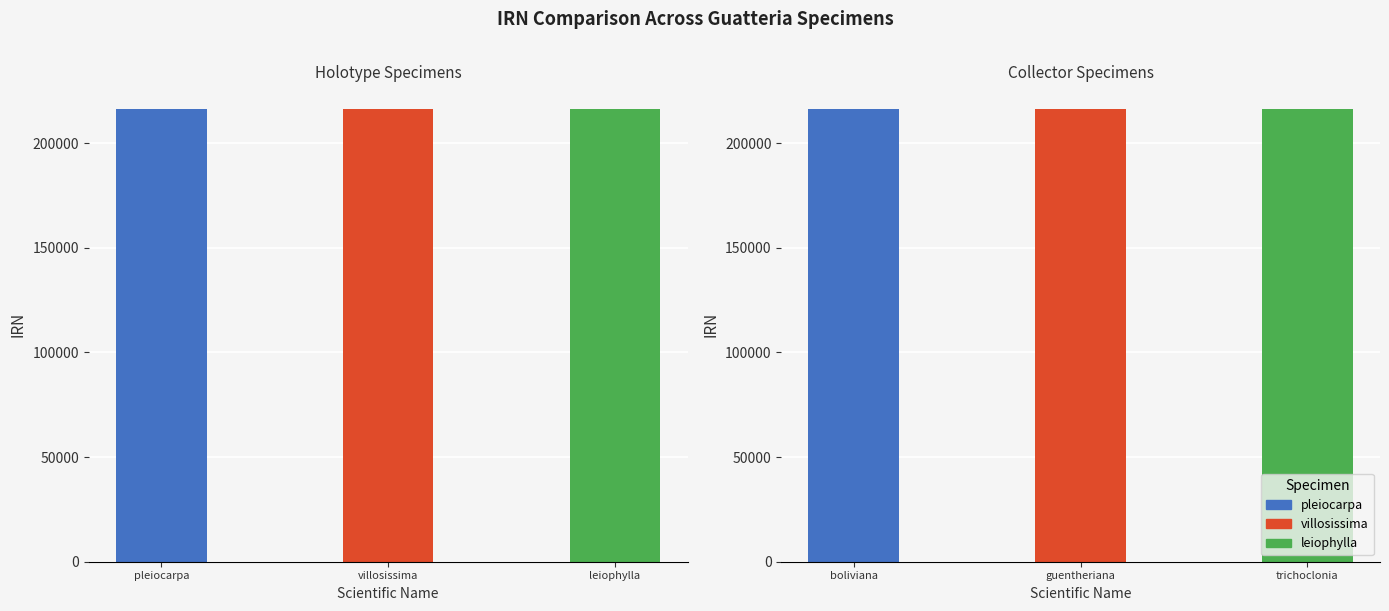

What is the smallest value displayed?

216207